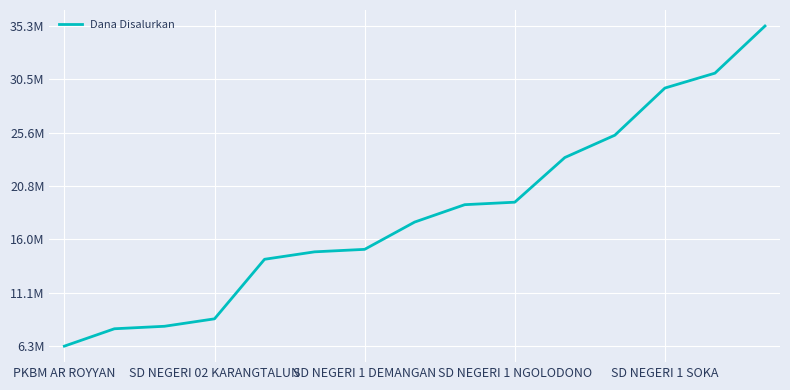

Does the chart display data point markers on the line(s)?

No